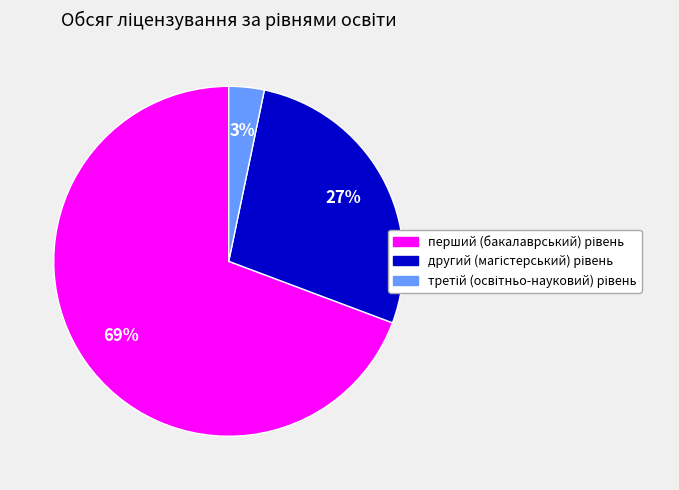

To the nearest percent, what is the average slice percentage?

33%